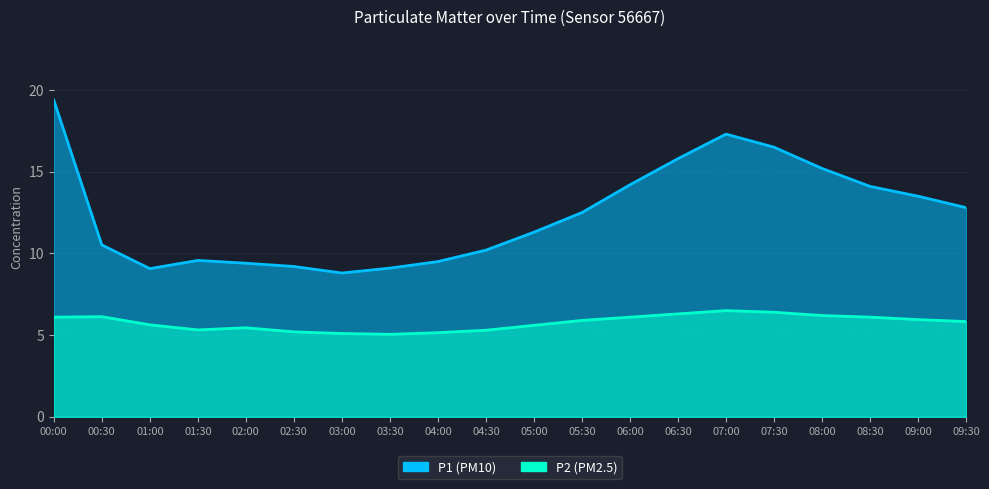

What is the difference between the second highest and minimum values in the P1 series?

8.5